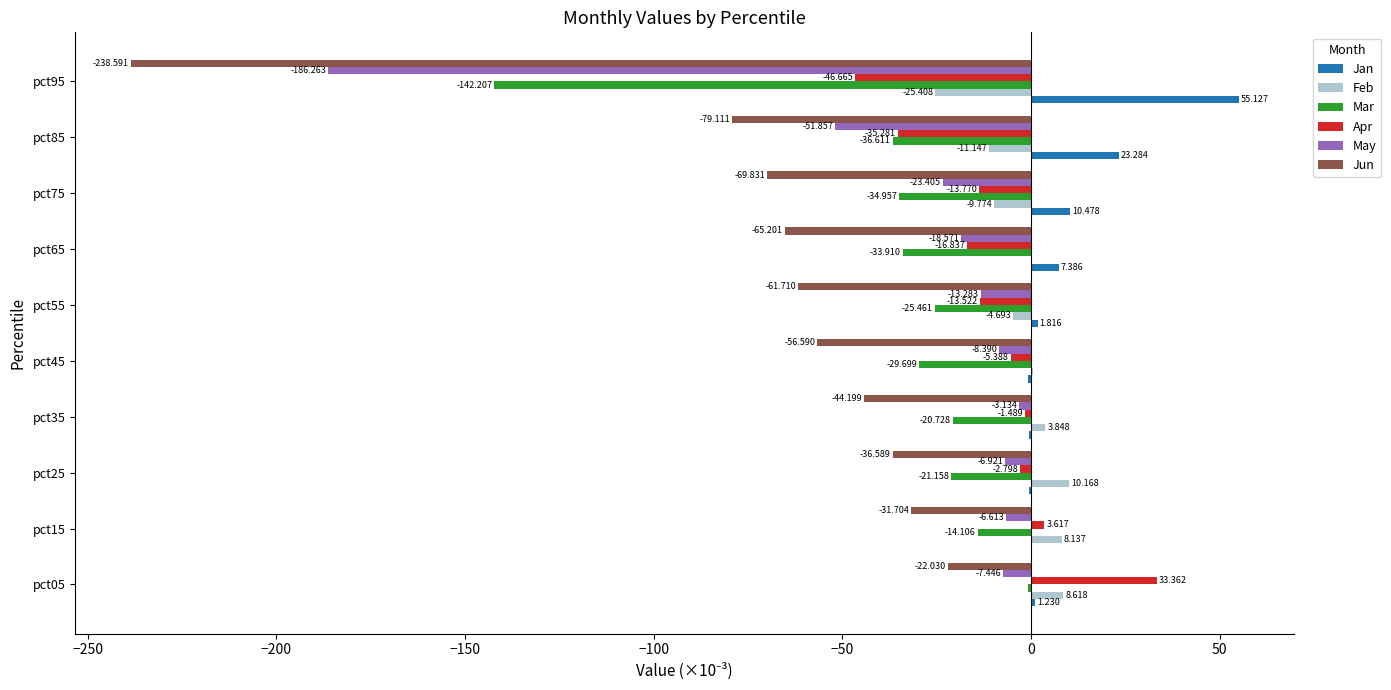

Between pct05 and pct75, which series saw the biggest shift?

Jun